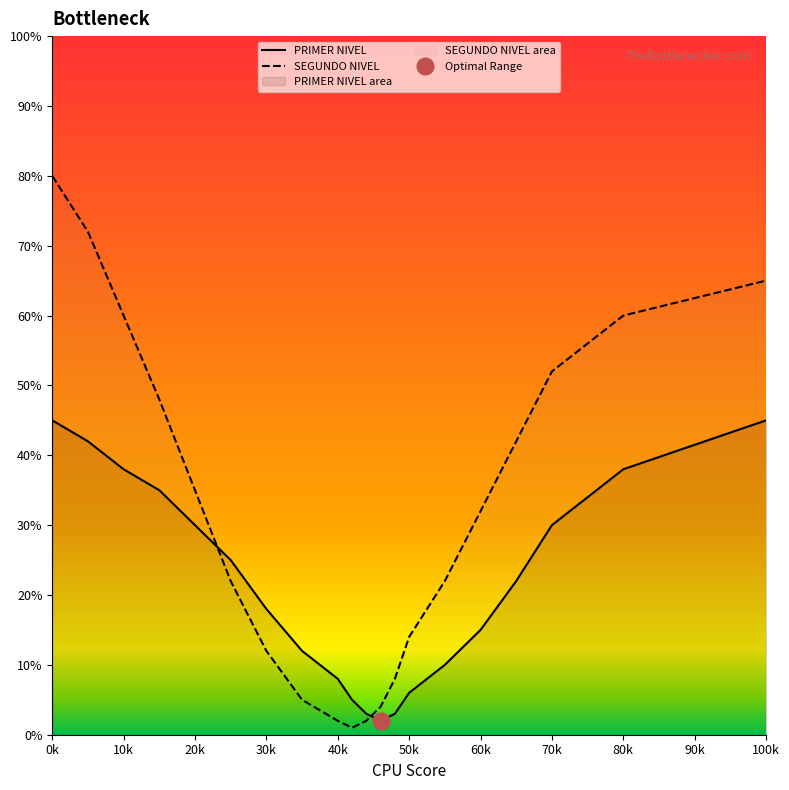

What is the value of the PRIMER NIVEL point at the 13th from the left?

3